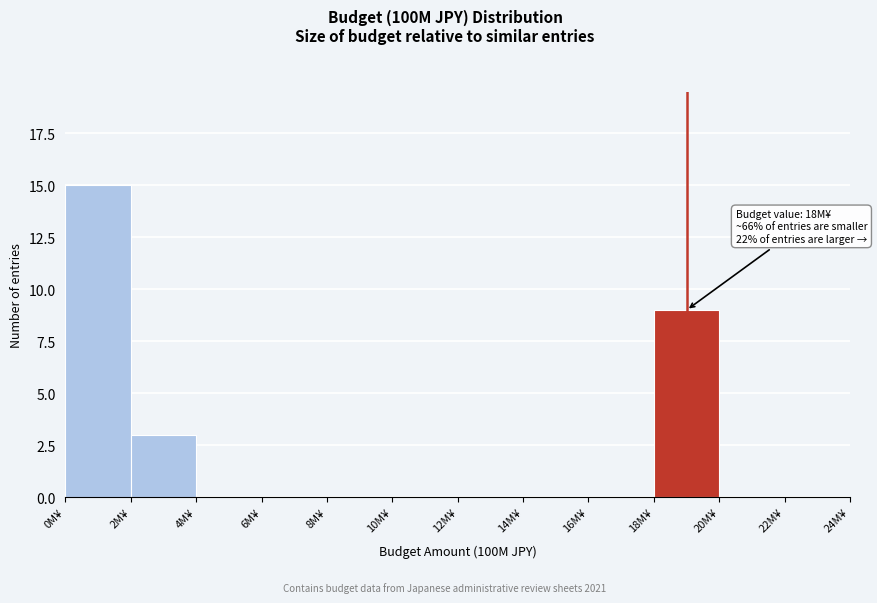

Which range on the x-axis has the tallest bar?

0 to 2